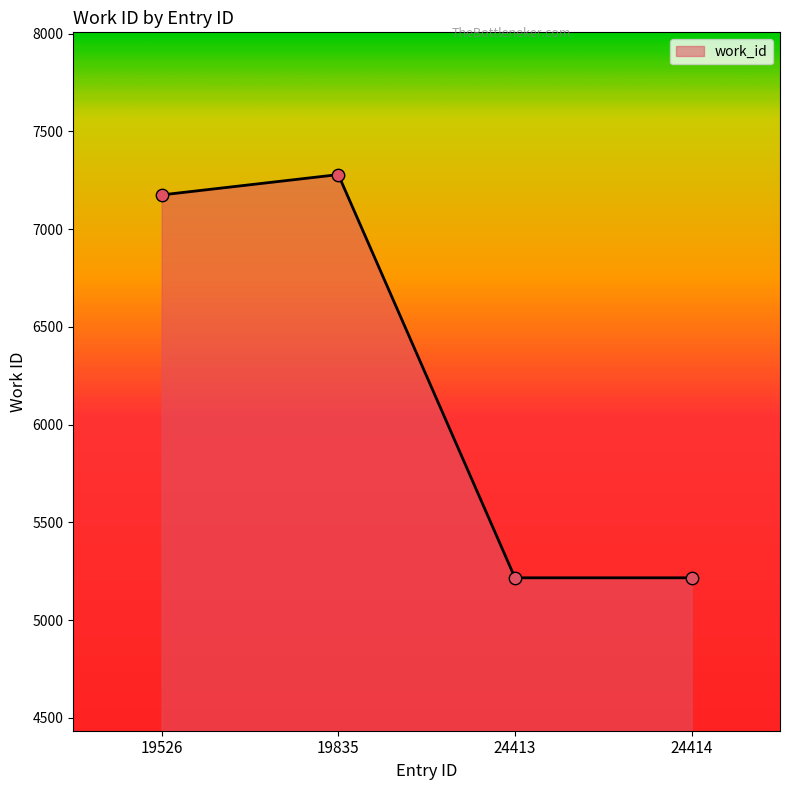

Between 19835 and 24413, which is larger?

19835